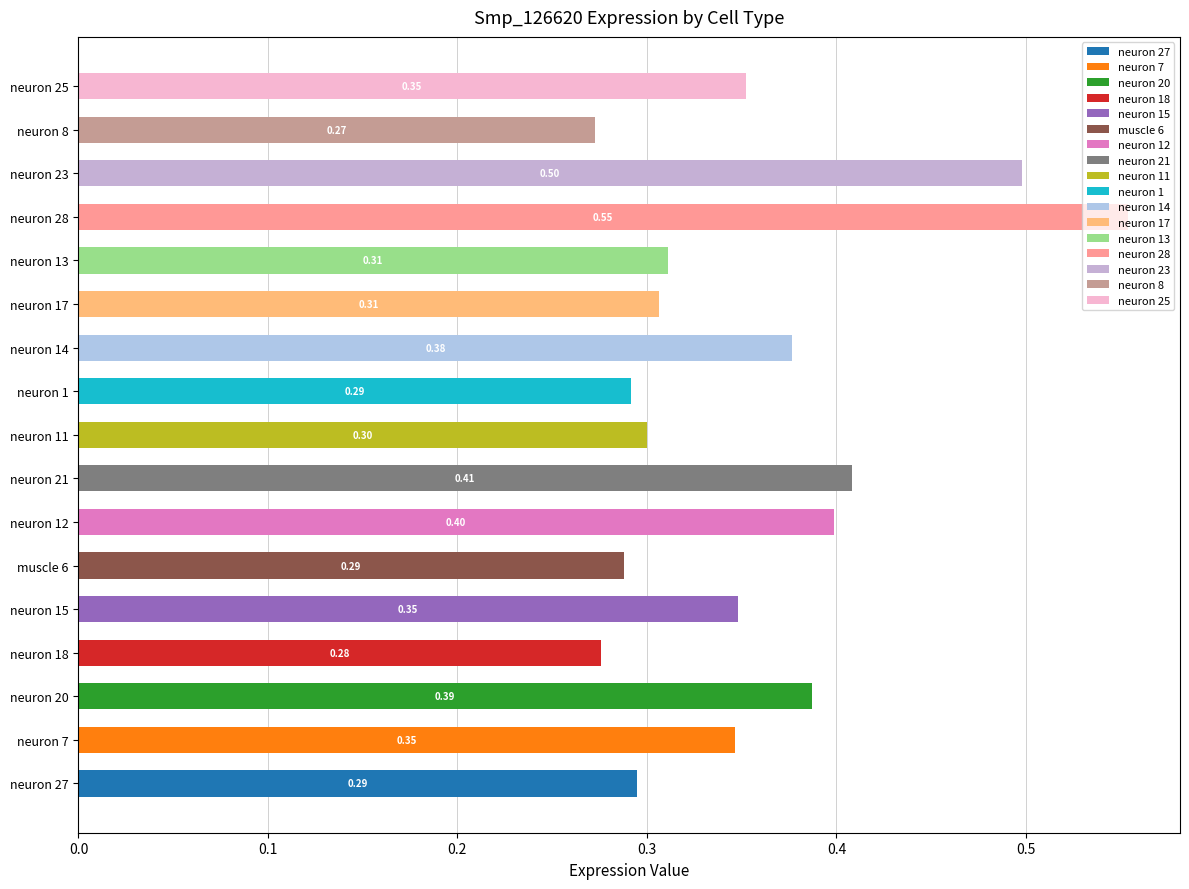

What is the sum of all values?

6.0